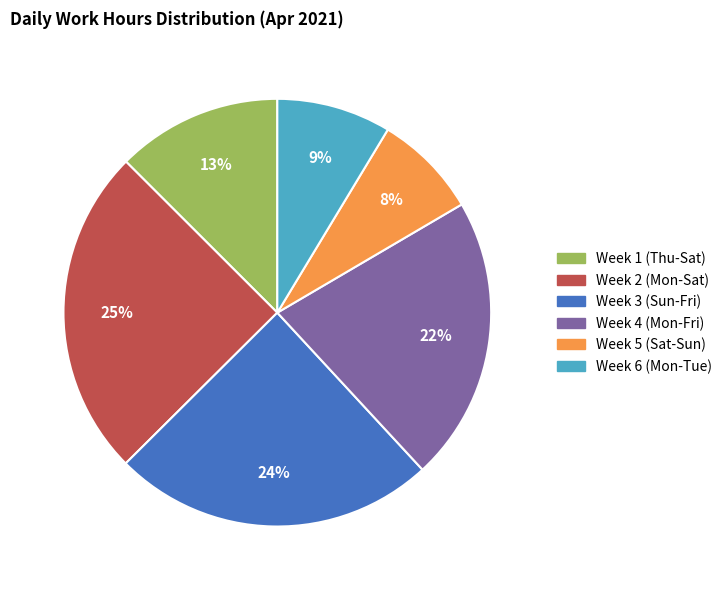

Does any single category account for the majority?

No